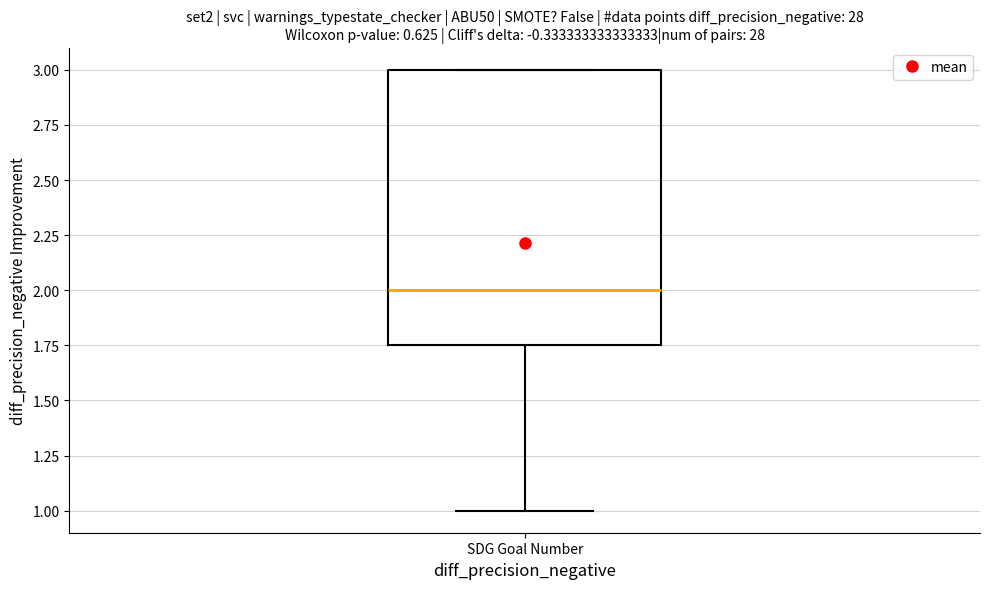

Where does the median line of the box for SDG Goal Number sit on the y-axis? The values are not printed on the chart, so give them approximately, as read against the axis.

2.00